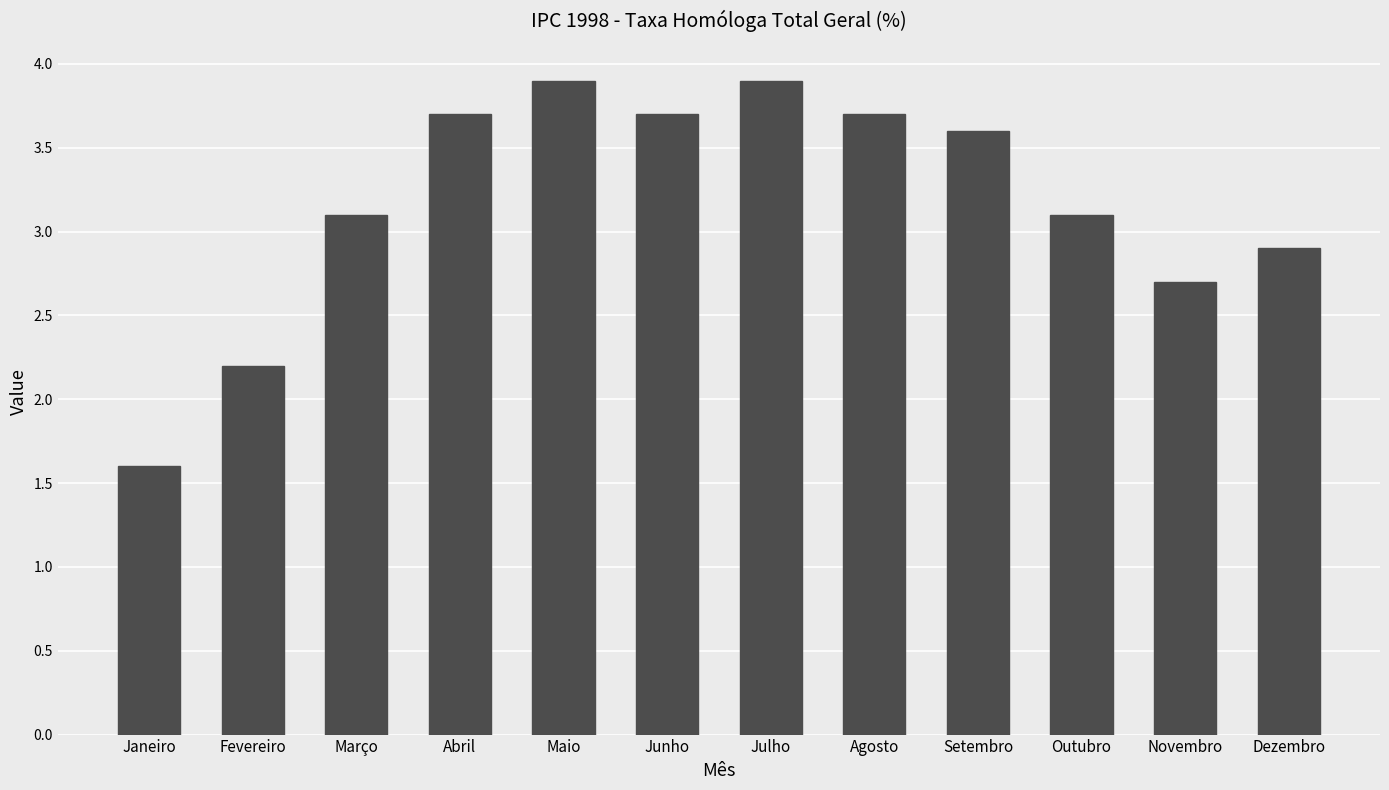

What is the difference between the maximum and minimum values?

2.3